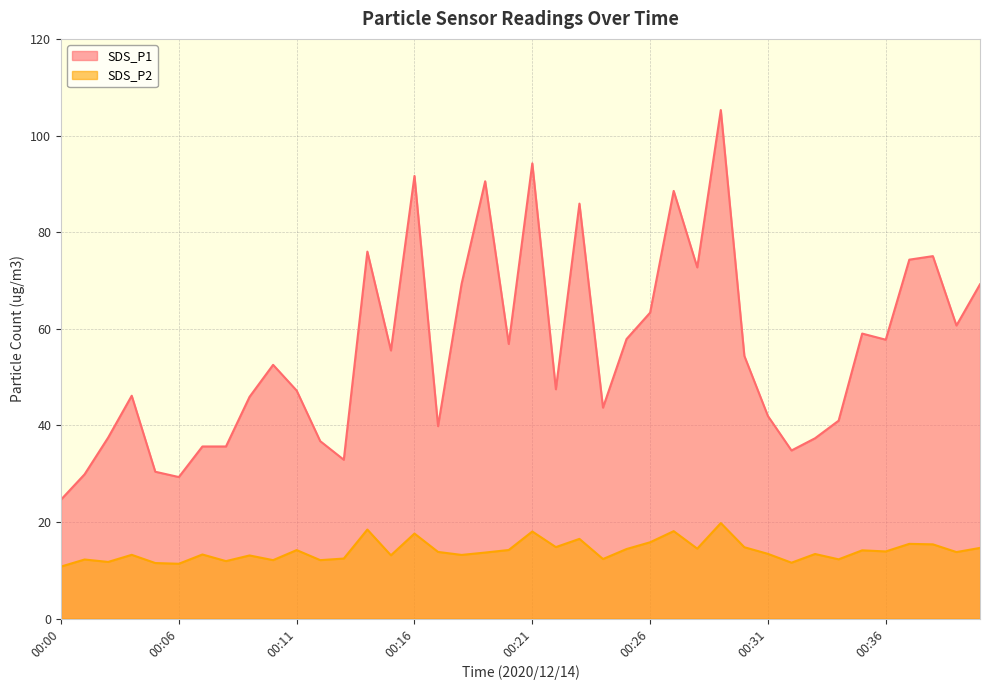

True or false: SDS_P2 has more than 1 points higher than both neighbors.

True